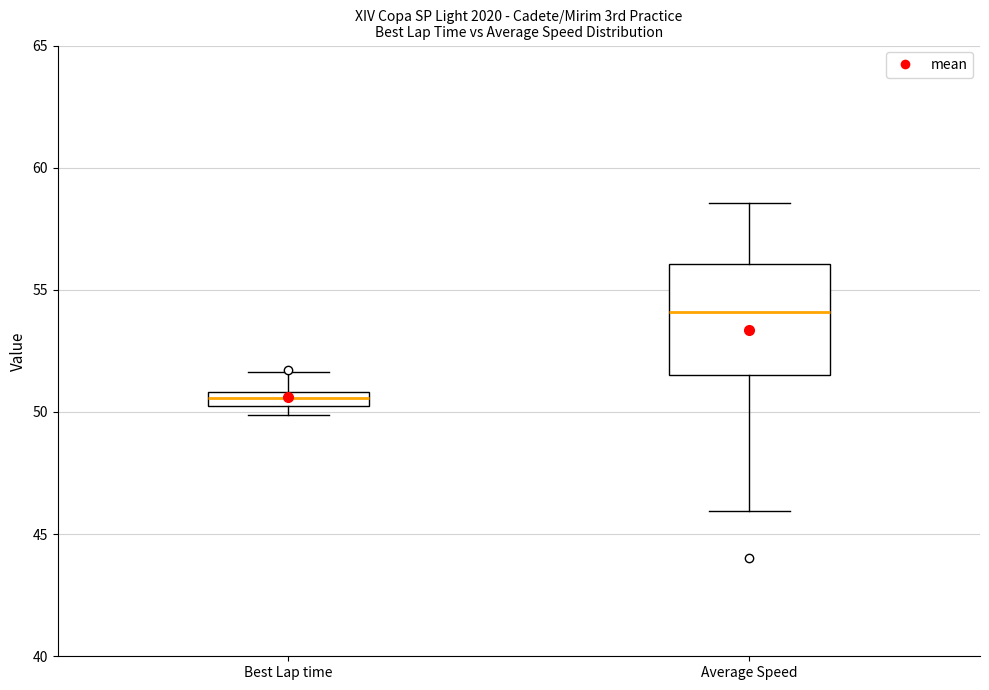

Where is the upper edge of the box for Best Lap time on the y-axis? The values are not printed on the chart, so give them approximately, as read against the axis.

51.0